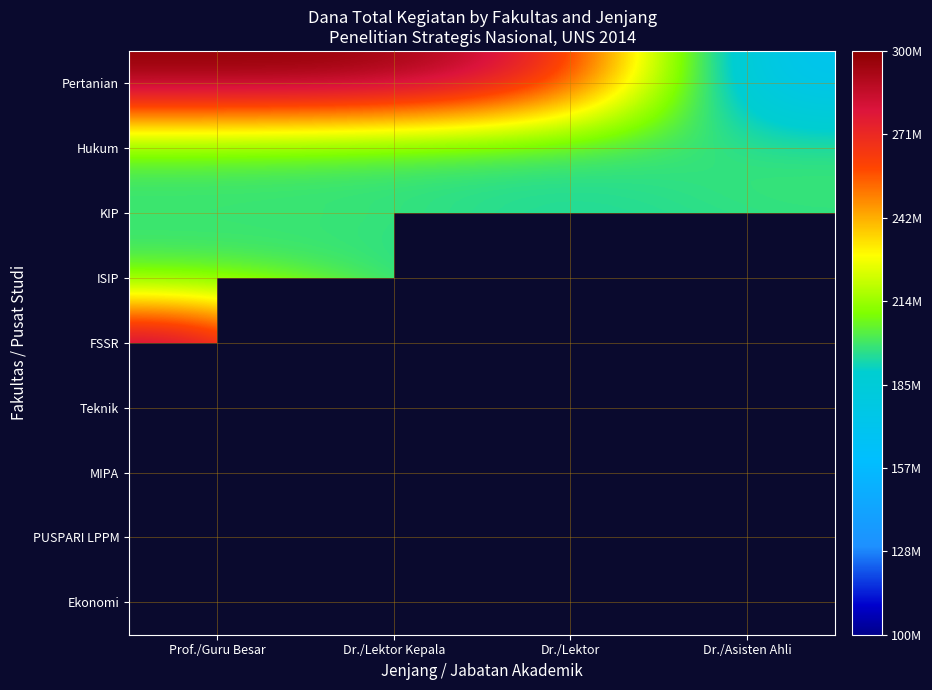

Which has a higher value, Dr./Asisten Ahli or Dr./Lektor?

Dr./Lektor